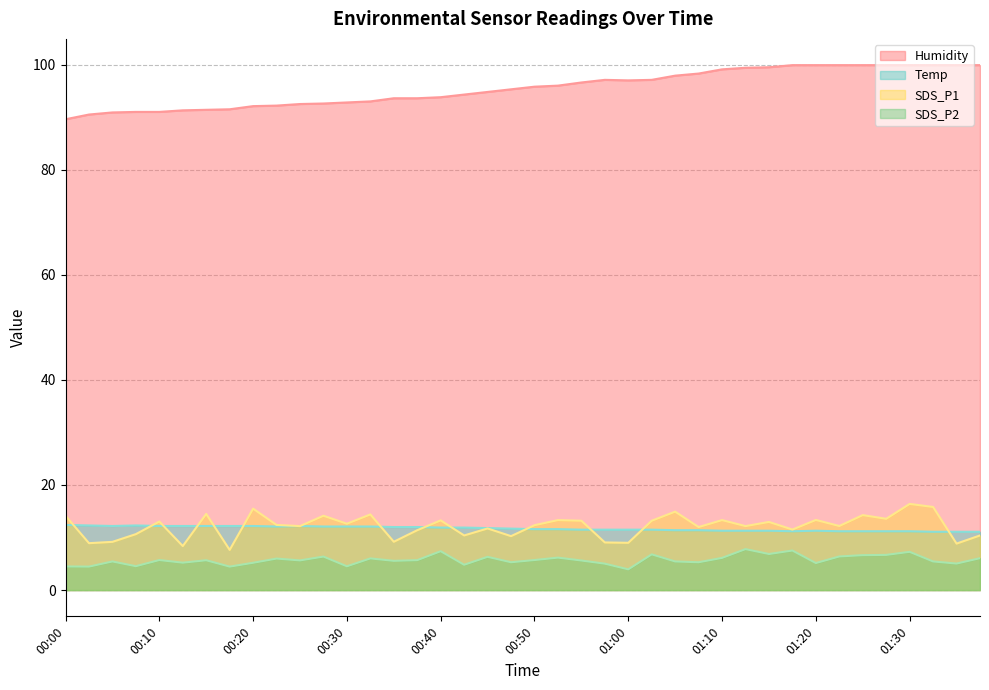

How many lines are shown in the chart?

4